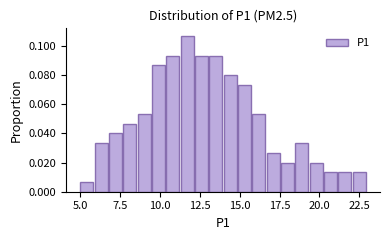

Around what value on the x-axis is the tallest bar? Give the approximate position of its centre, as read against the axis.

11.5